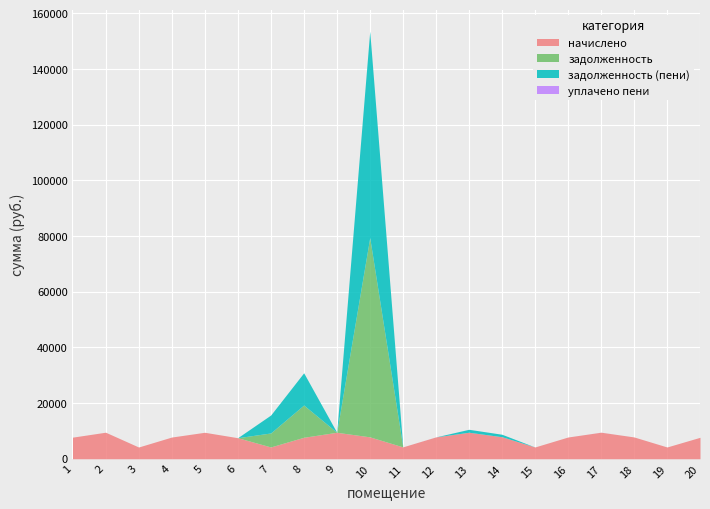

What is the difference between the задолженность values at 9 and 10?

71565.9